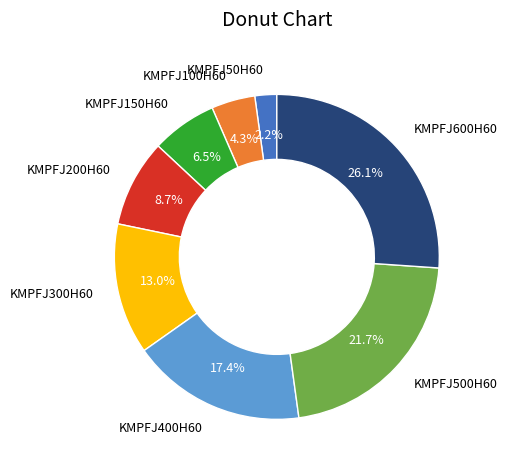

What is the total percentage of KMPFJ600H60 and KMPFJ150H60?

32.6%